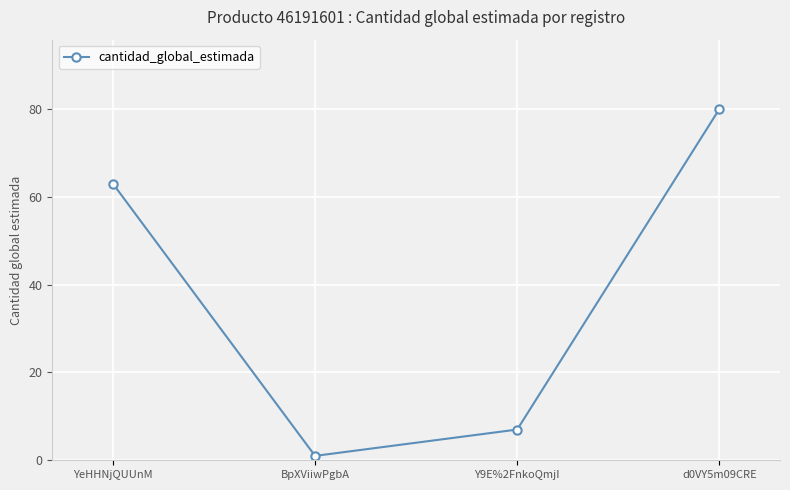

What value does the data have at BpXViiwPgbA?

1